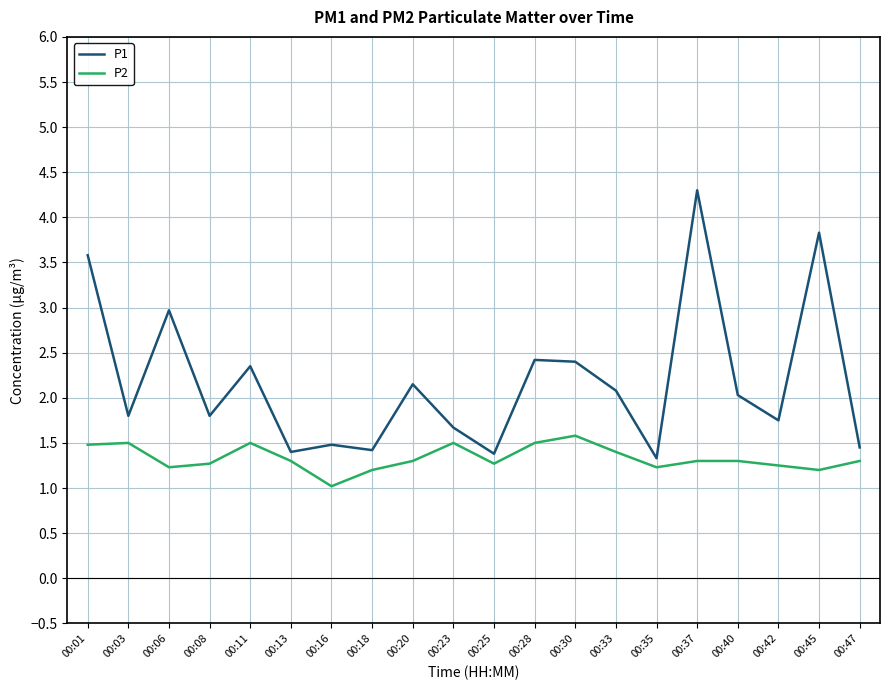

Rank the series by their average value, from highest to lowest.

P1, P2